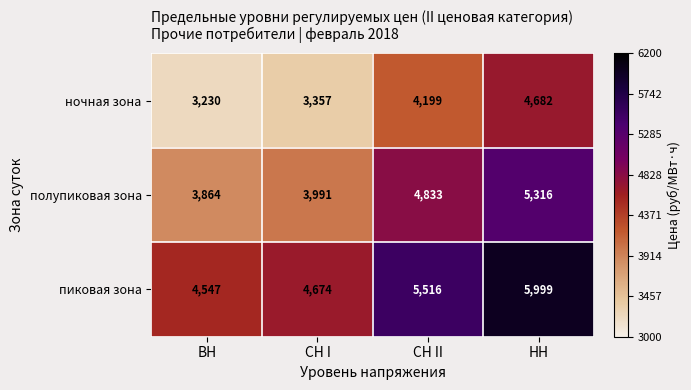

At how many categories does at least one series exceed 4043?

4